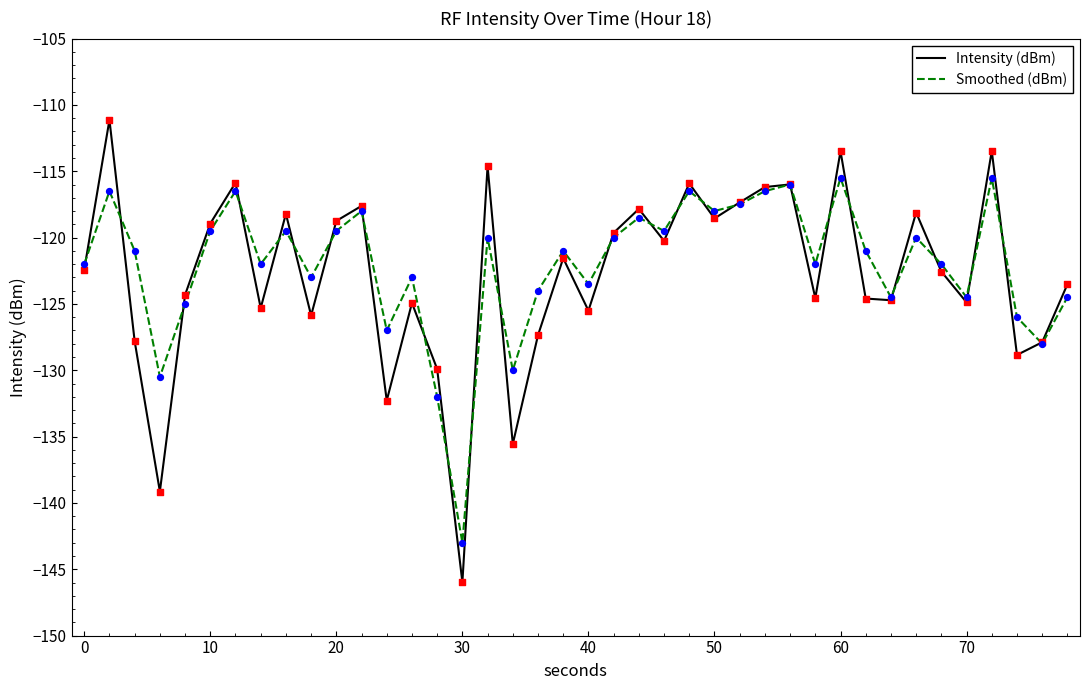

Which series has the widest spread of values?

Intensity (dBm)